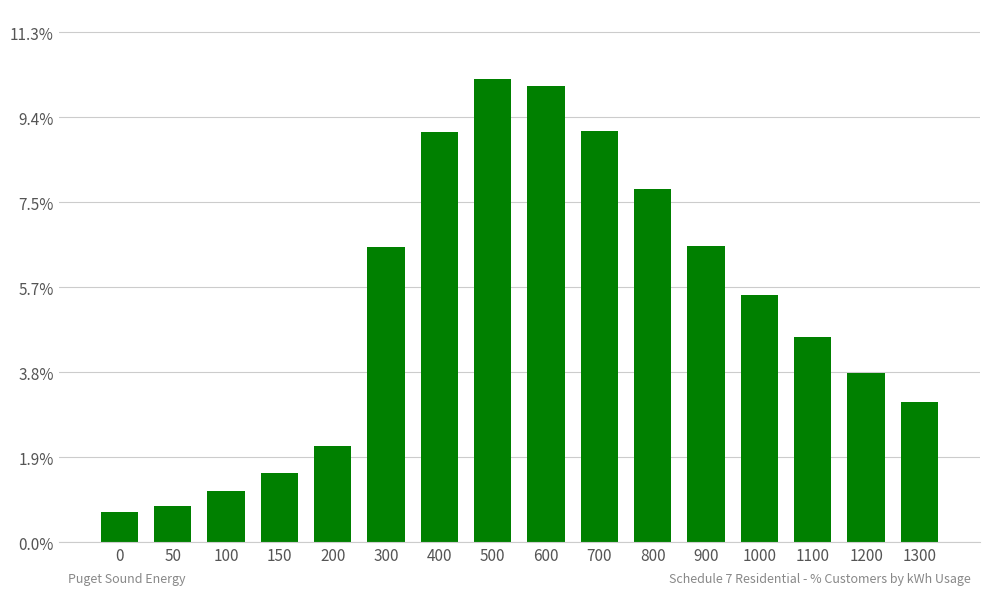

Rank the categories by value from lowest to highest.

0, 50, 100, 150, 200, 1300, 1200, 1100, 1000, 300, 900, 800, 400, 700, 600, 500